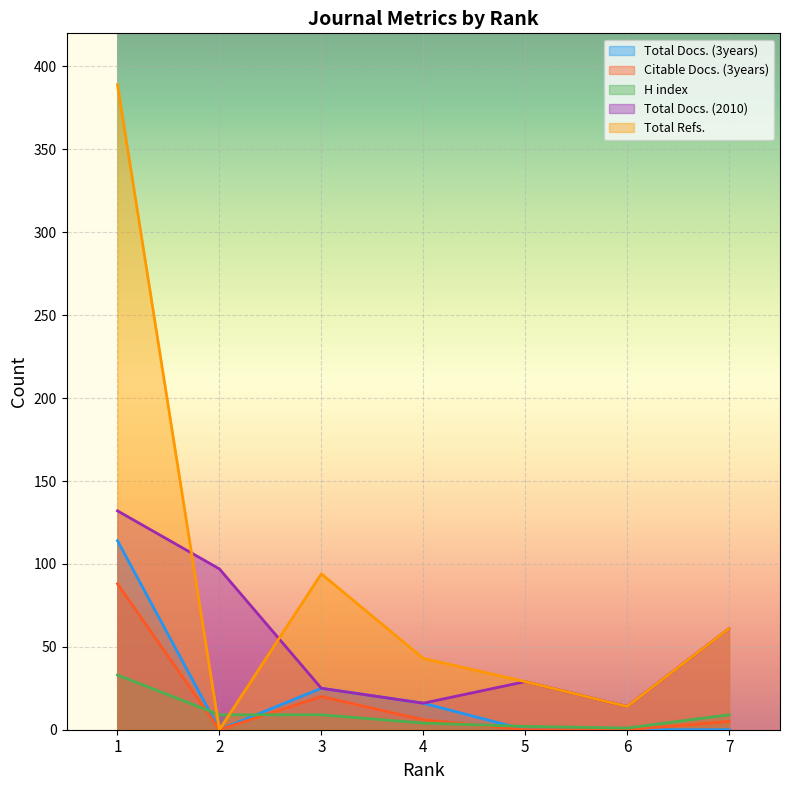

Is the value of Total Docs. (2010) at 7 greater than the value of H index at 5?

Yes